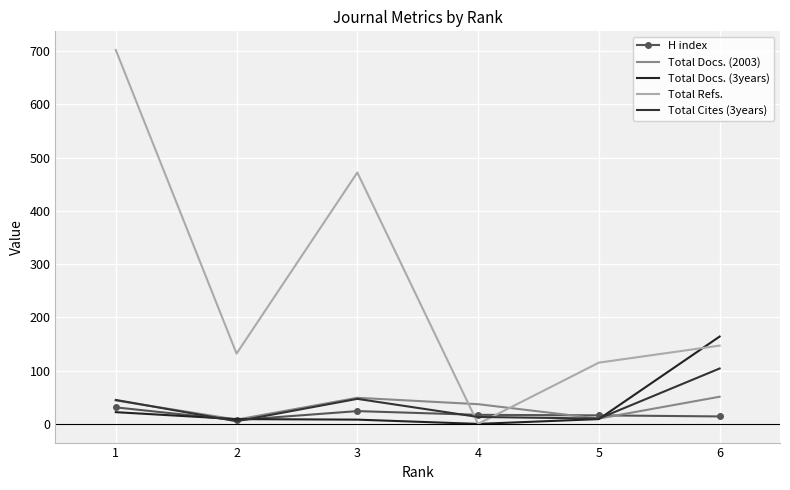

Where do Total Refs. and Total Docs. (2003) first cross each other?

3 and 4